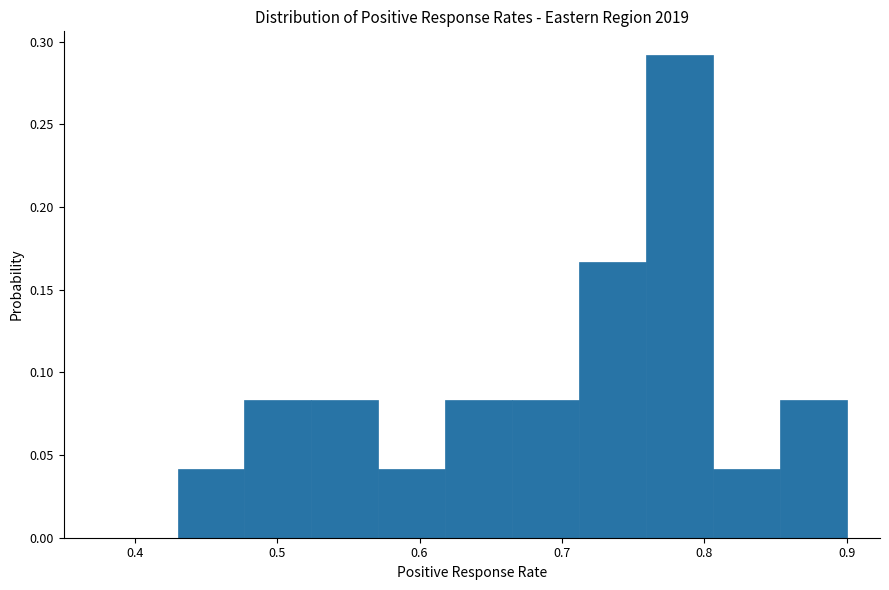

How tall is the bar that spans 0.712 to 0.759 on the x-axis? Neither the bar edges nor the heights are printed on the chart, so give them approximately, as read against the axes.

0.165